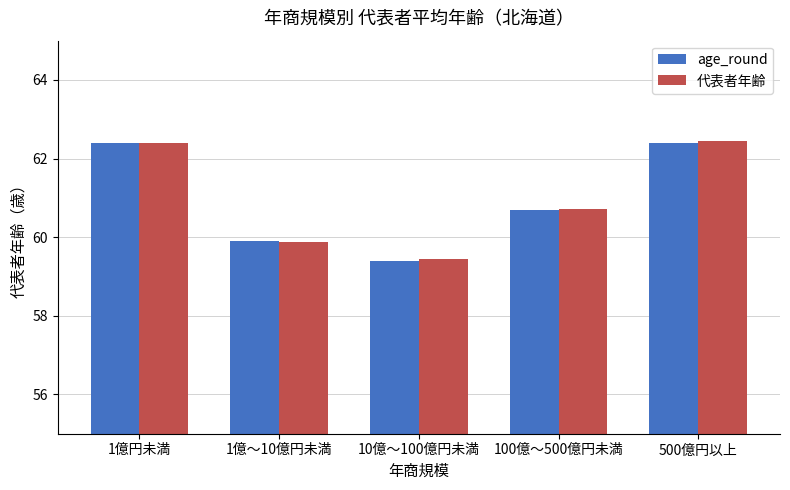

What position from the left is 1億円未満?

1